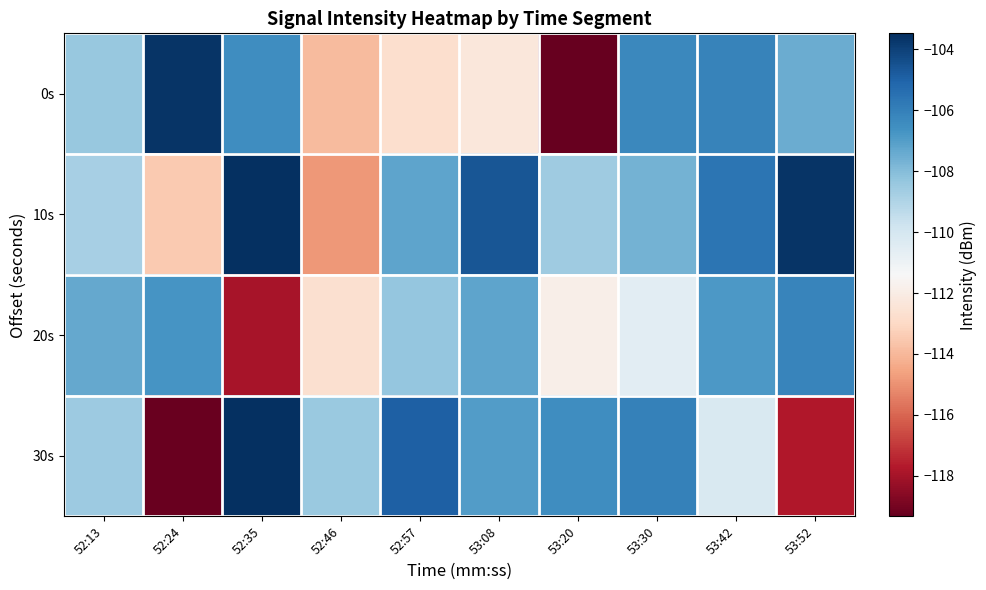

Between 52:13 and 52:46, which series saw the biggest shift?

10s